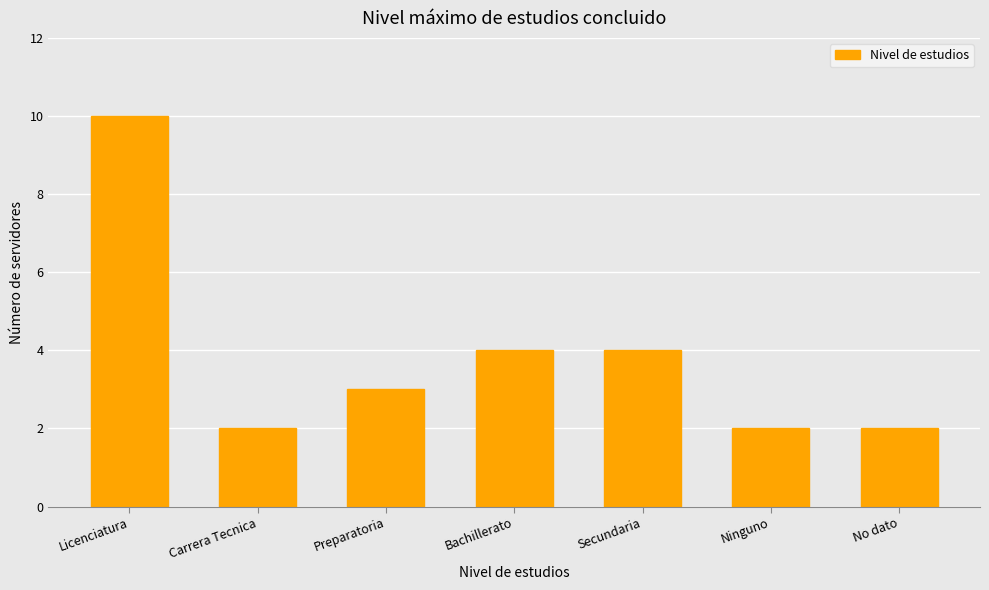

Reading left to right, transcribe all the data shown in this chart.

Licenciatura=10	Carrera Tecnica=2	Preparatoria=3	Bachillerato=4	Secundaria=4	Ninguno=2	No dato=2